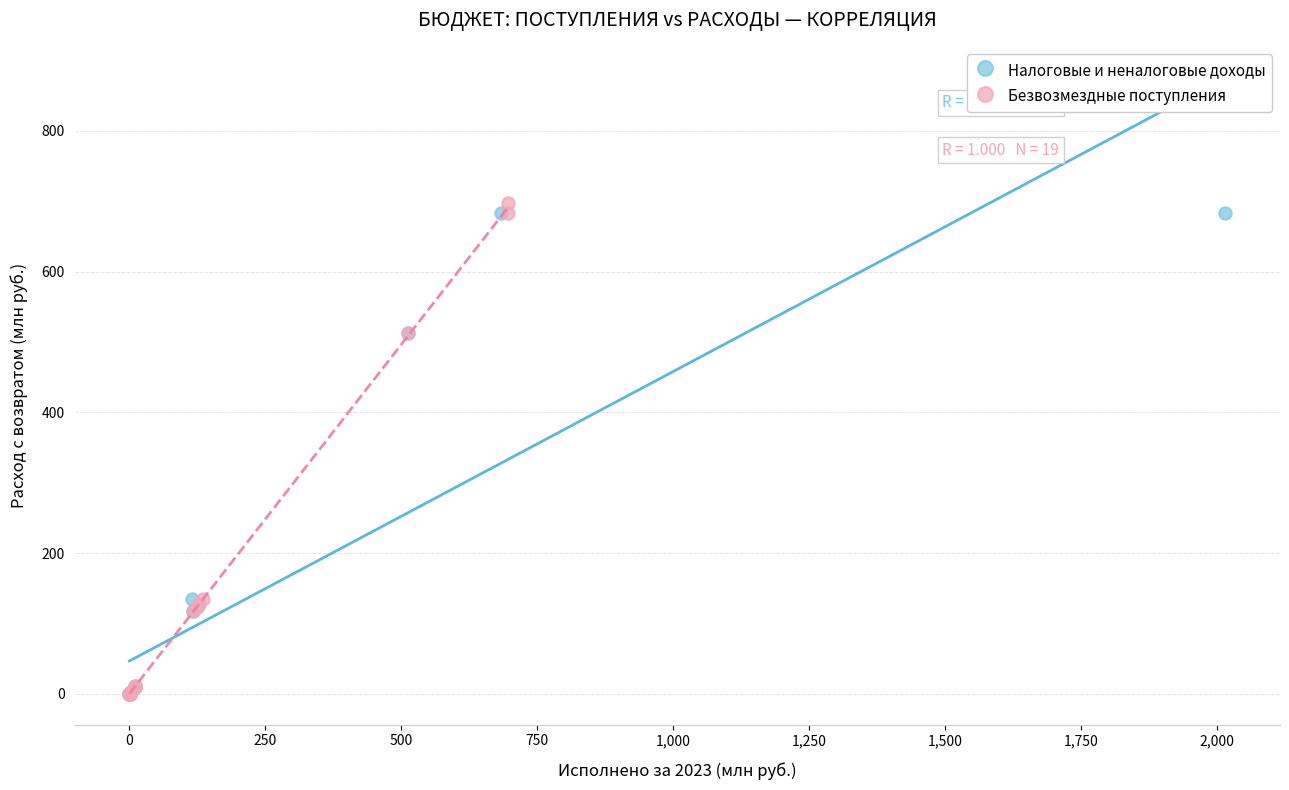

Which series has the largest Y range (max minus min)?

Безвозмездные поступления